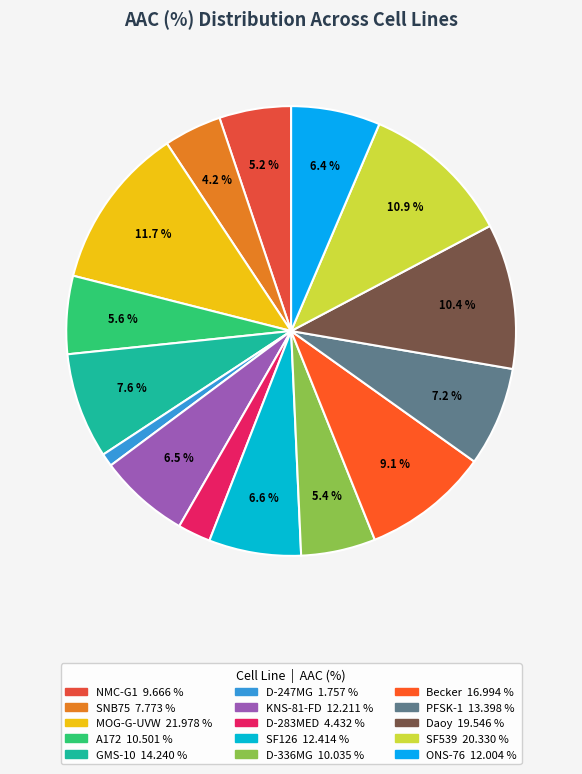

How many segments does this pie chart have?

15